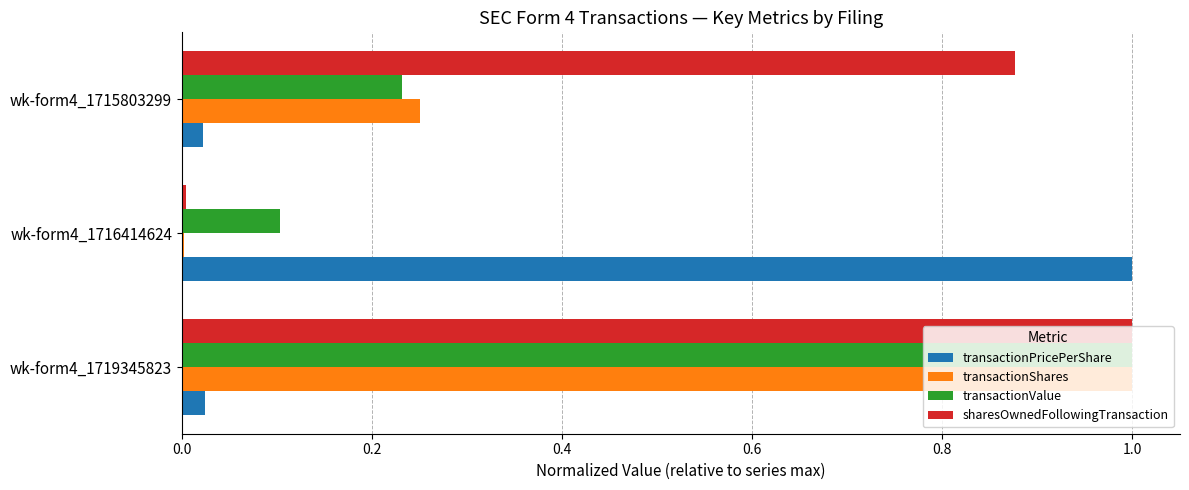

What is the sum of all transactionPricePerShare values?

1.0